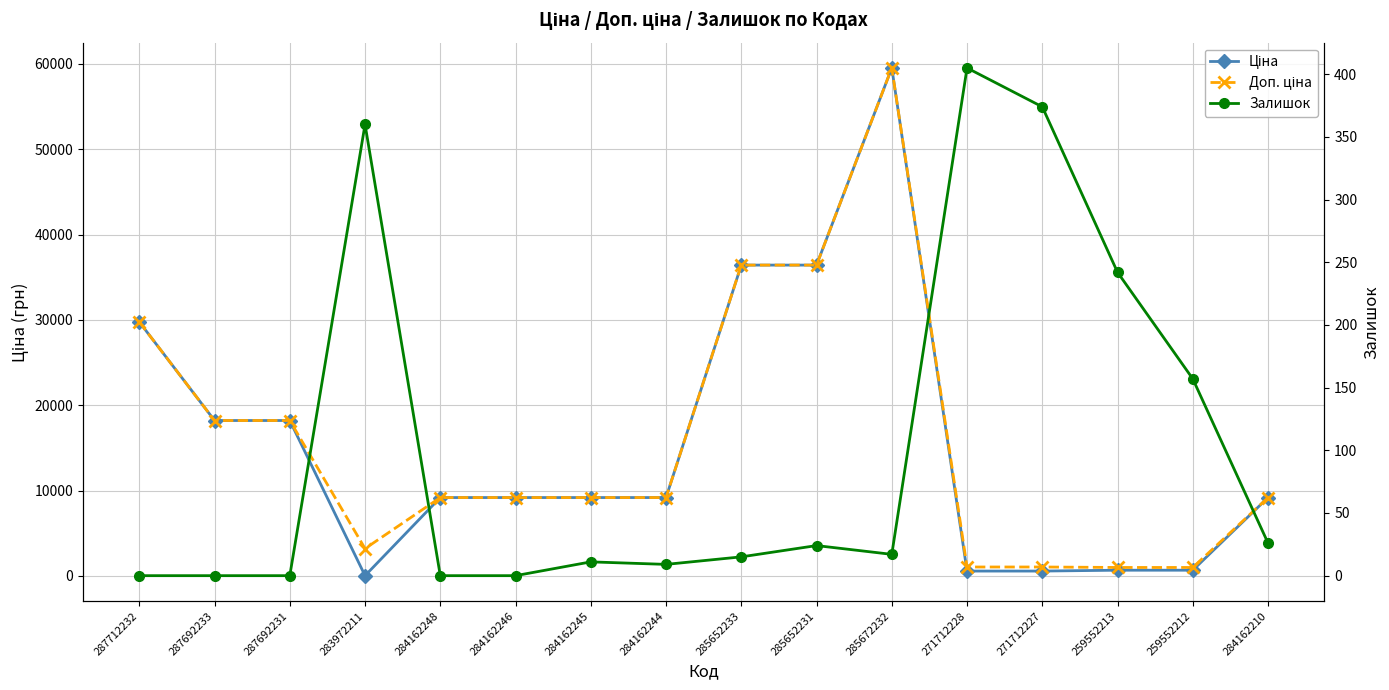

Rank the series by their maximum value, from lowest to highest.

Залишок, Ціна, Доп. ціна